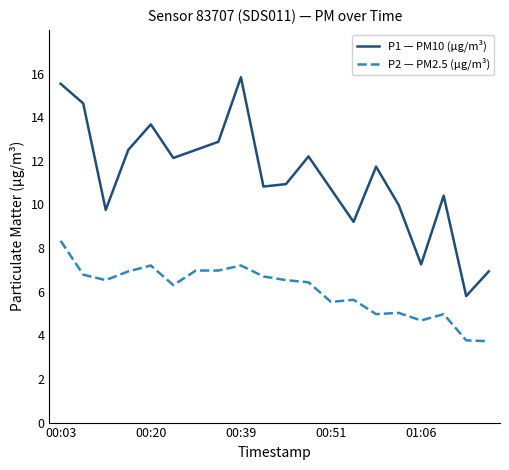

What is the greatest value displayed?

15.8